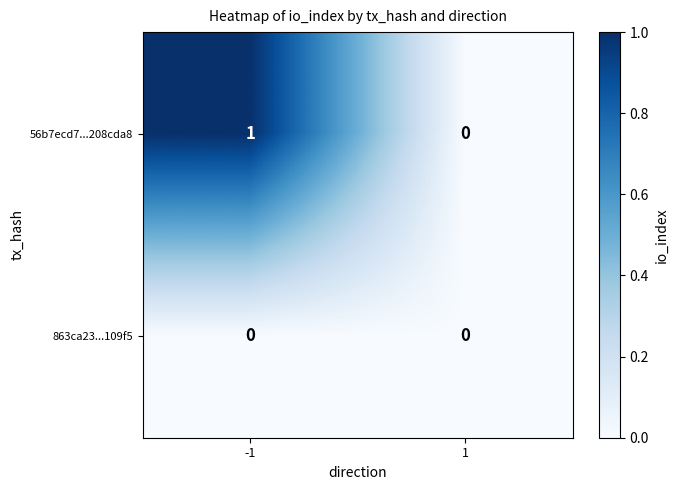

Which series has the largest range (max minus min)?

56b7ecd7...208cda8